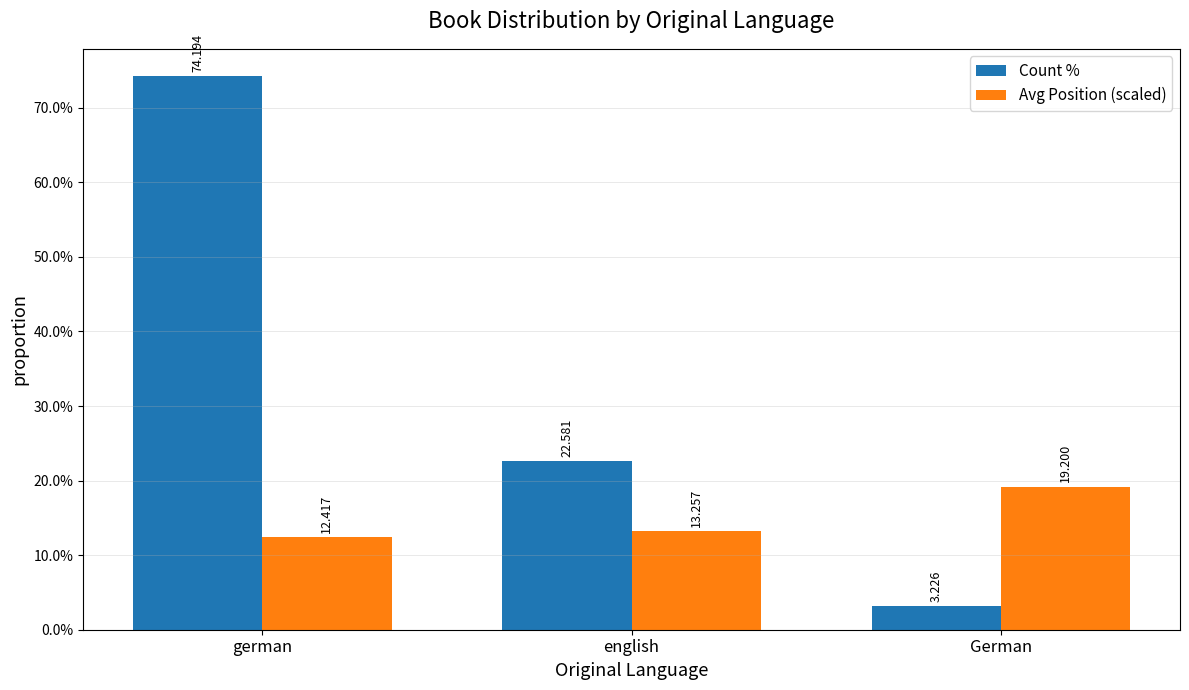

Does the chart contain stacked bars?

No